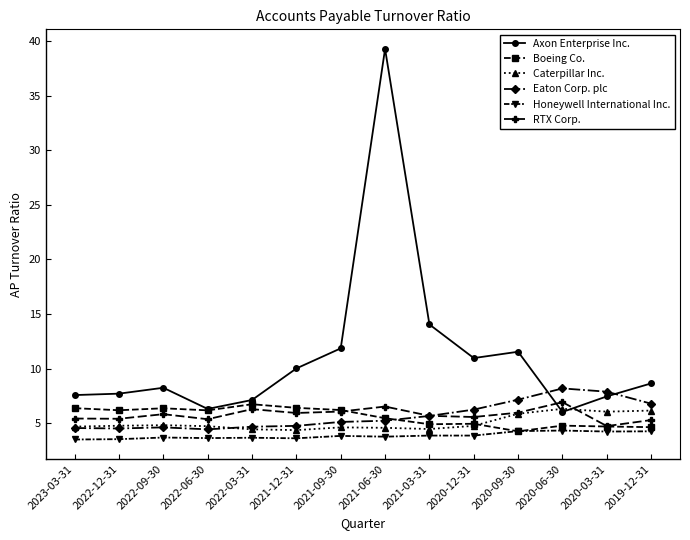

What is the approximate value of Axon Enterprise Inc. at 2022-06-30?

6.3